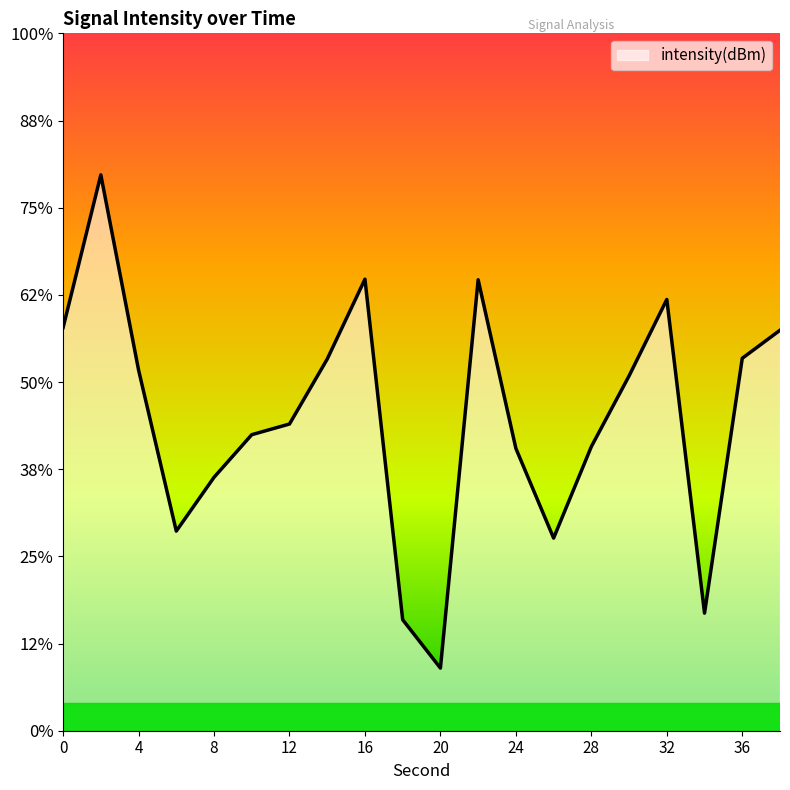

How many points are higher than both their immediate neighbors (excluding endpoints)?

4